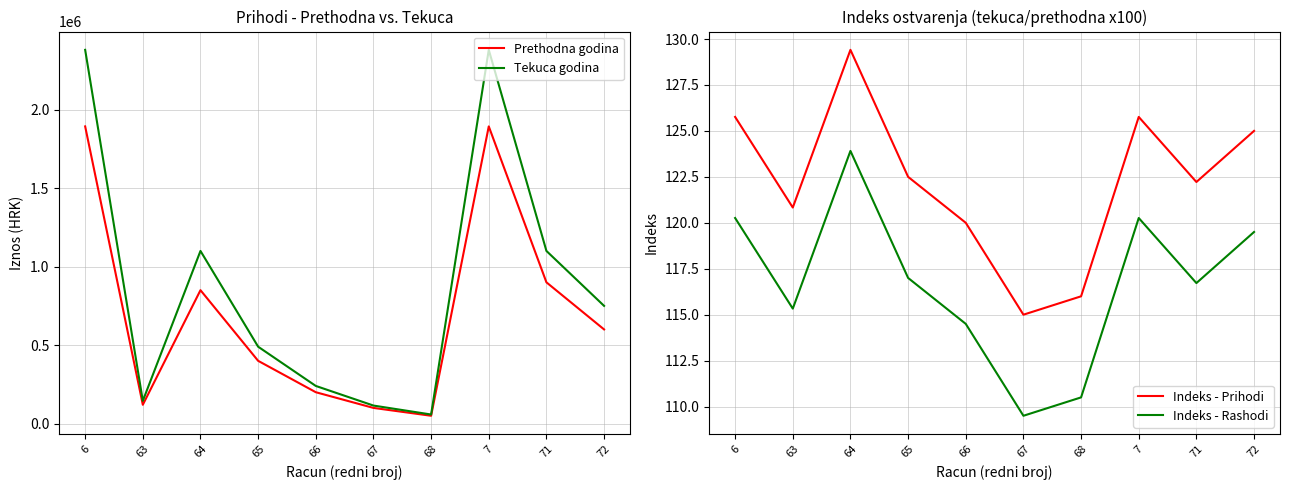

Reading left to right, extract all data points from this chart.

Prethodna godina: 6=1893335.4	63=120000.0	64=850000.0	65=400000.0	66=200000.0	67=100000.0	68=50000.0	7=1893335.4	71=900000.0	72=600000.0
Tekuca godina: 6=2381004.7	63=145000.0	64=1100000.0	65=490000.0	66=240000.0	67=115000.0	68=58000.0	7=2381004.7	71=1100000.0	72=750000.0
Indeks - Prihodi: 6=125.8	63=120.8	64=129.4	65=122.5	66=120.0	67=115.0	68=116.0	7=125.8	71=122.2	72=125.0
Indeks - Rashodi: 6=120.3	63=115.3	64=123.9	65=117.0	66=114.5	67=109.5	68=110.5	7=120.3	71=116.7	72=119.5